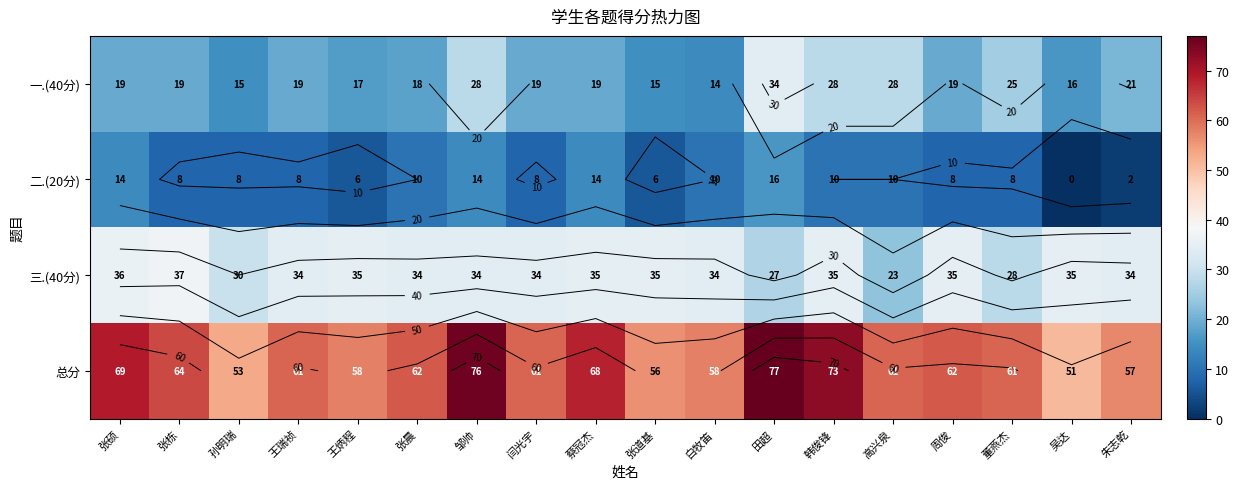

The 三.(40分) series shows 51 at 王瑞祯. True or false?

False